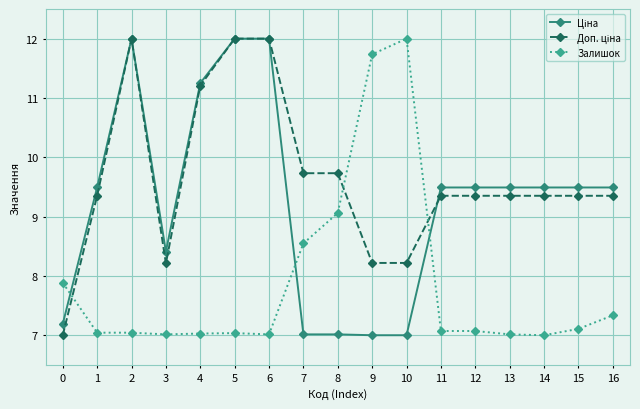

What is the difference between the highest and lowest values at 9?

4.7